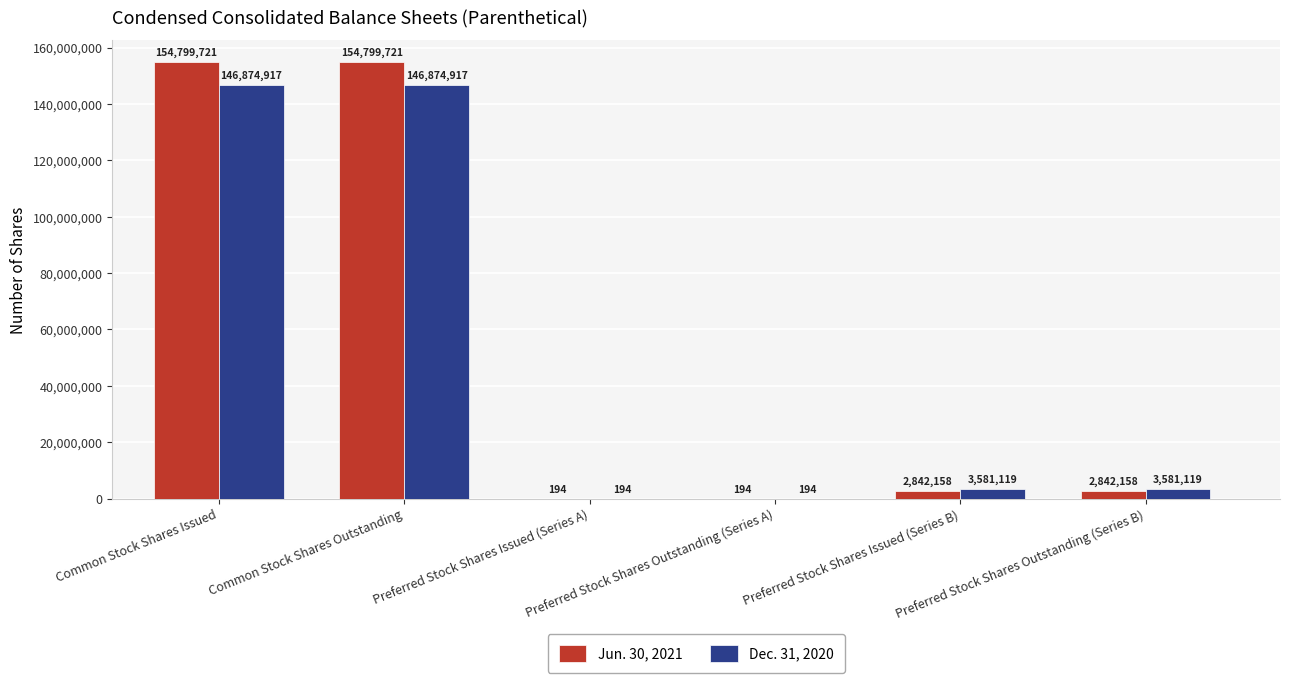

Are the bars grouped side by side (vs. stacked)?

Yes